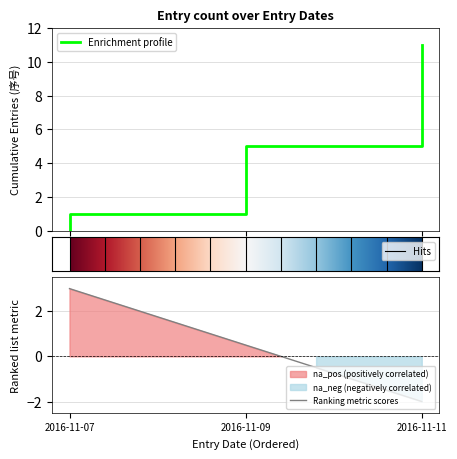

What is the greatest value displayed?

11